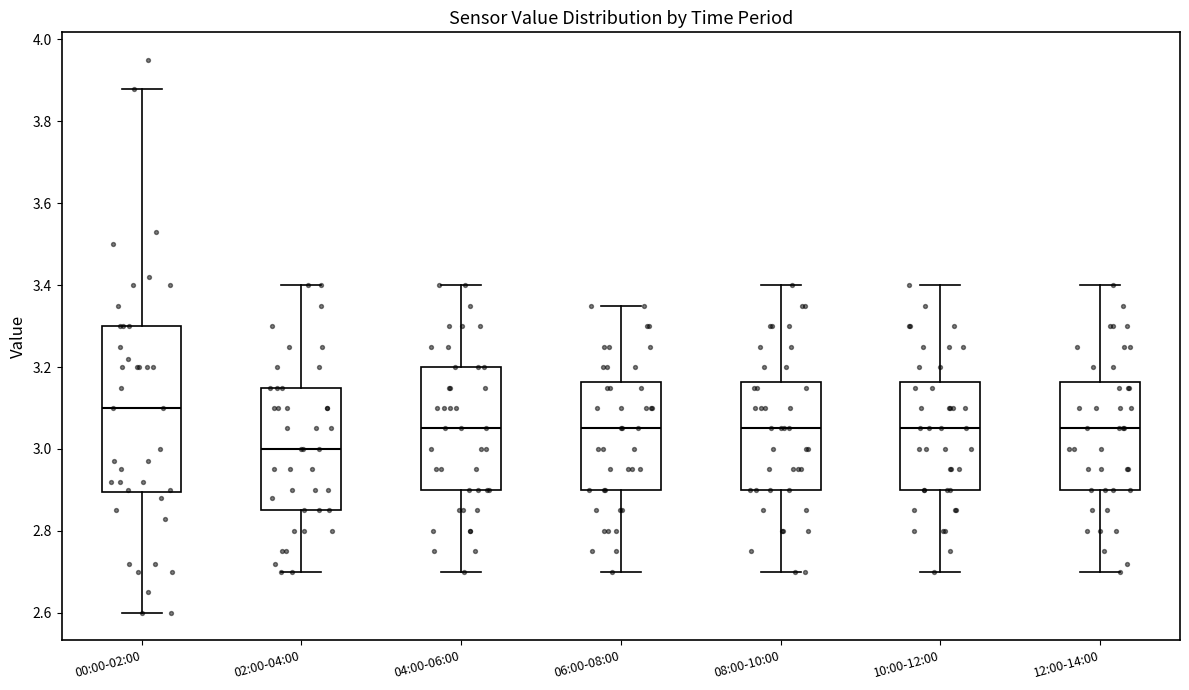

Reading left to right, transcribe this box plot: for each box, give where its median line is, the range the box spans, and where its two whiskers end, as read against the y-axis. The values are not printed on the chart, so give them approximately, as read against the axis.

00:00-02:00: median 3.10, box 2.90 to 3.30, whiskers 2.60 to 3.88
02:00-04:00: median 3.00, box 2.86 to 3.16, whiskers 2.70 to 3.40
04:00-06:00: median 3.06, box 2.90 to 3.20, whiskers 2.70 to 3.40
06:00-08:00: median 3.06, box 2.90 to 3.16, whiskers 2.70 to 3.36
08:00-10:00: median 3.06, box 2.90 to 3.16, whiskers 2.70 to 3.40
10:00-12:00: median 3.06, box 2.90 to 3.16, whiskers 2.70 to 3.40
12:00-14:00: median 3.06, box 2.90 to 3.16, whiskers 2.70 to 3.40